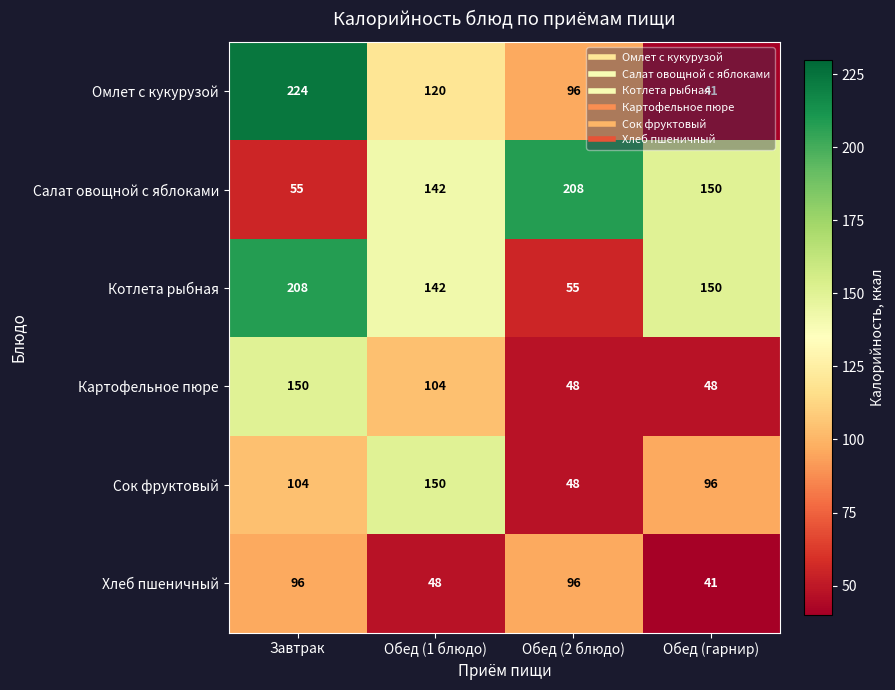

Which series has the largest range (max minus min)?

Омлет с кукурузой